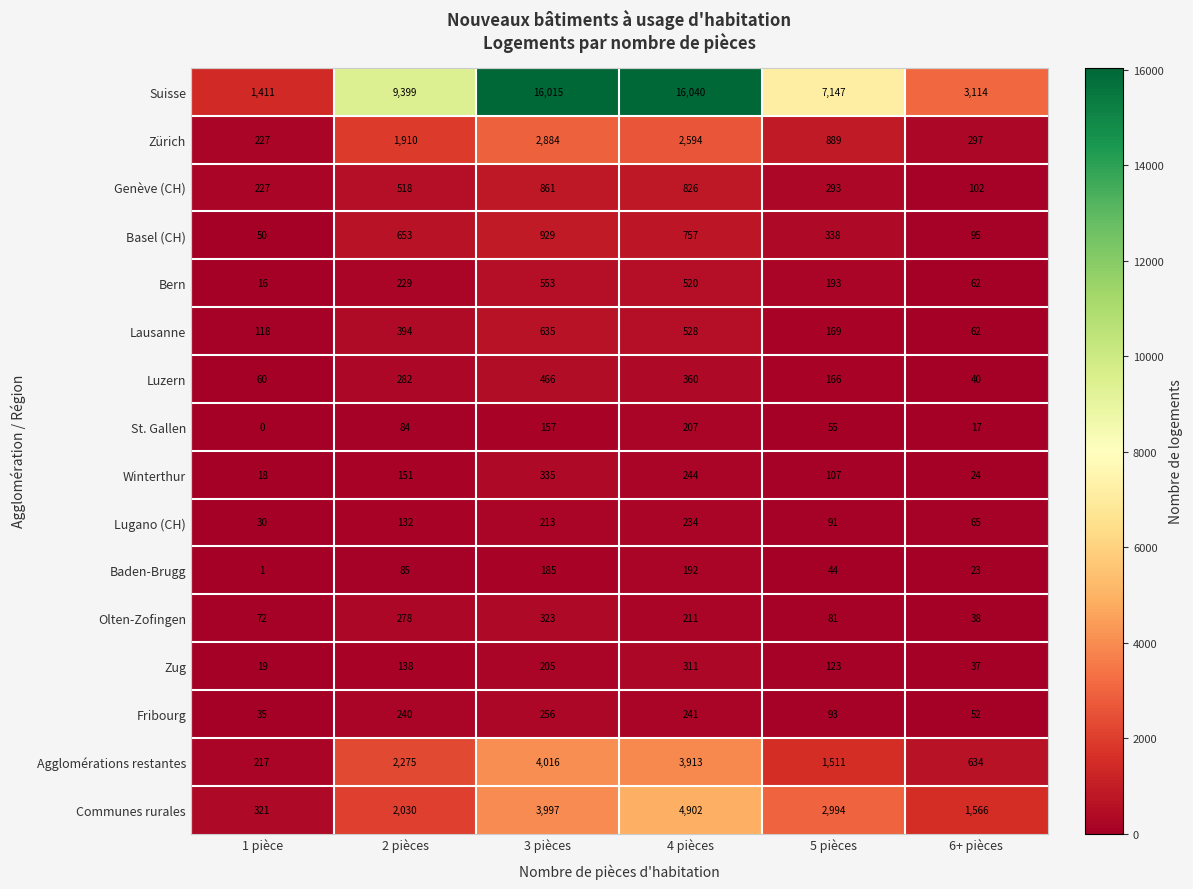

What is the difference between the Luzern values at 2 pièces and 3 pièces?

184